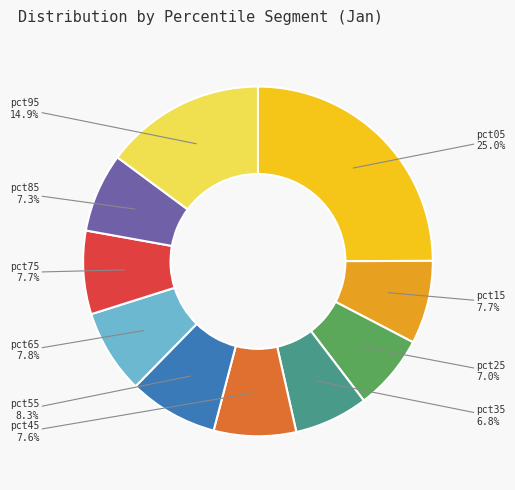

True or false: pct65 accounts for 1% of the total.

False